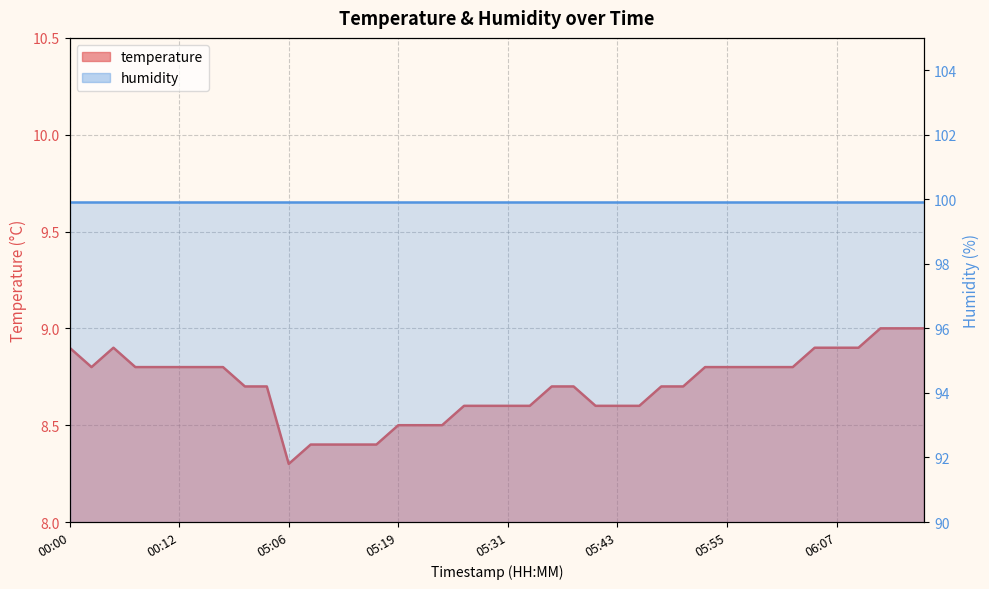

True or false: the data shows 8.5 at 05:21.

True